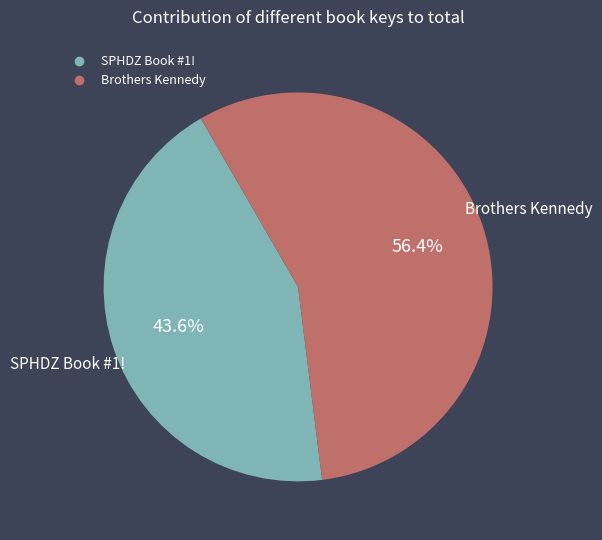

To the nearest percent, what percentage of the pie is SPHDZ Book #1!?

44%